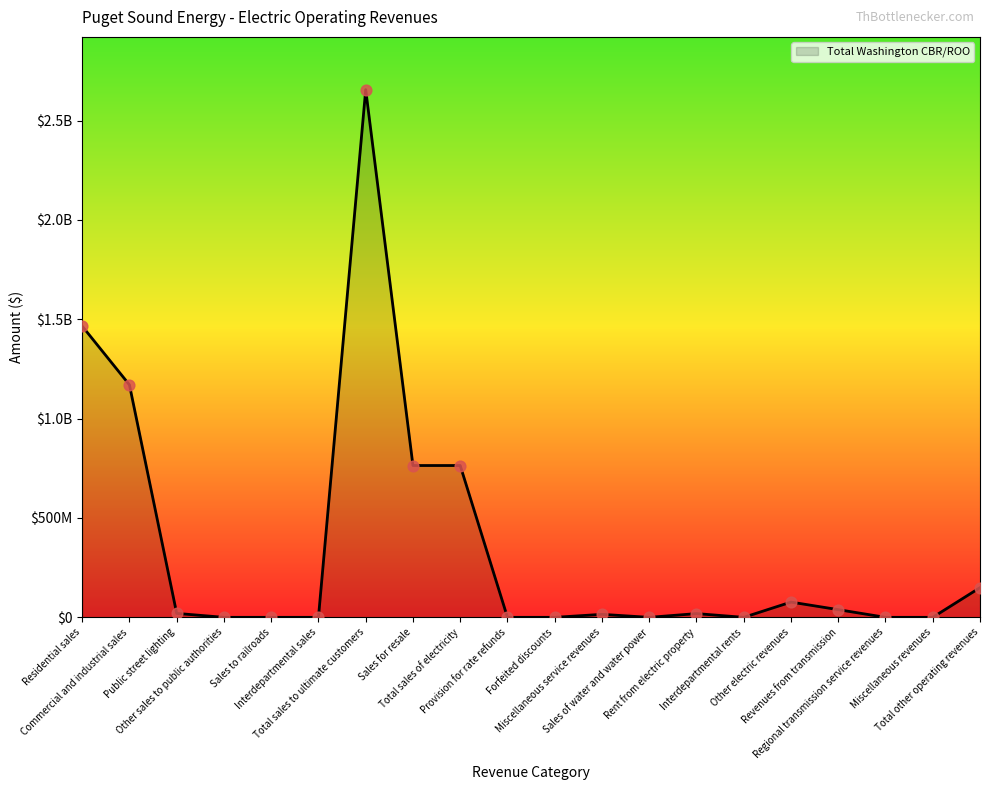

Which has a higher value, Interdepartmental sales or Miscellaneous service revenues?

Miscellaneous service revenues